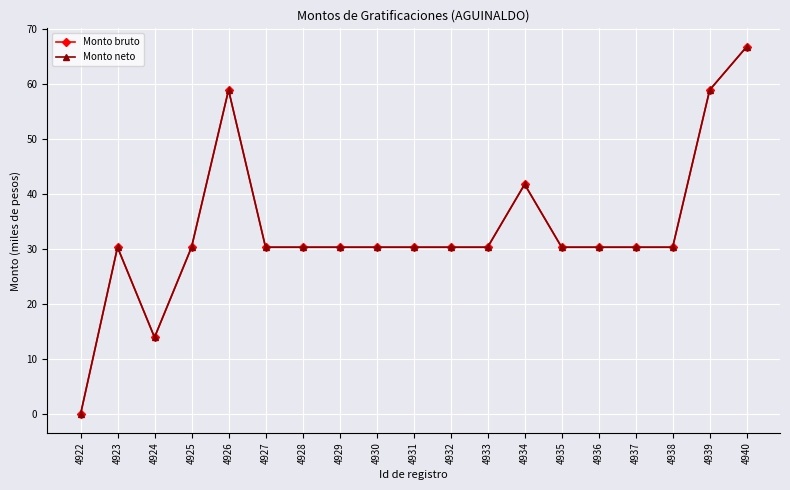

Does the chart have visible grid lines?

Yes